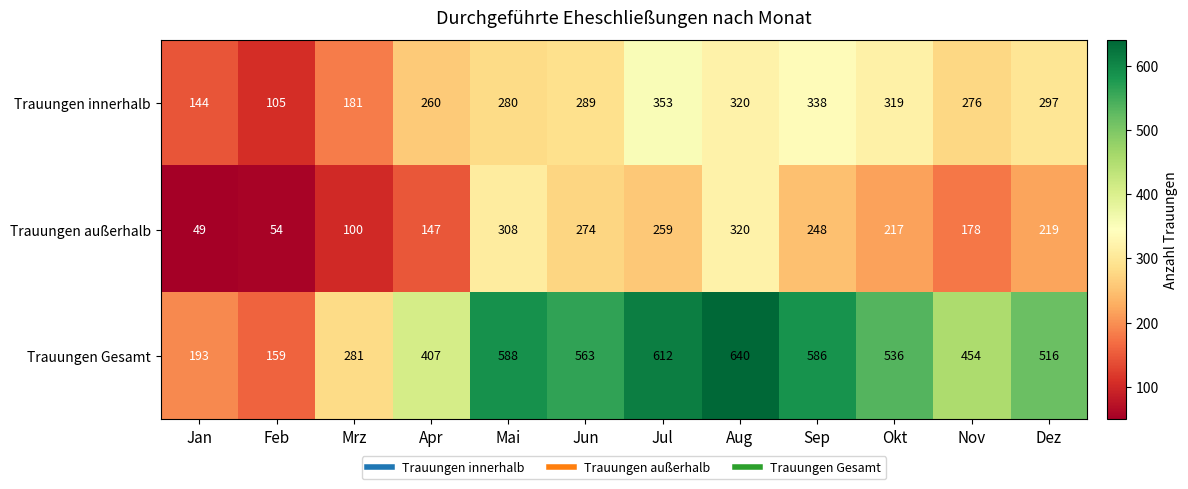

Is it true that Trauungen innerhalb equals 297 at Dez?

True